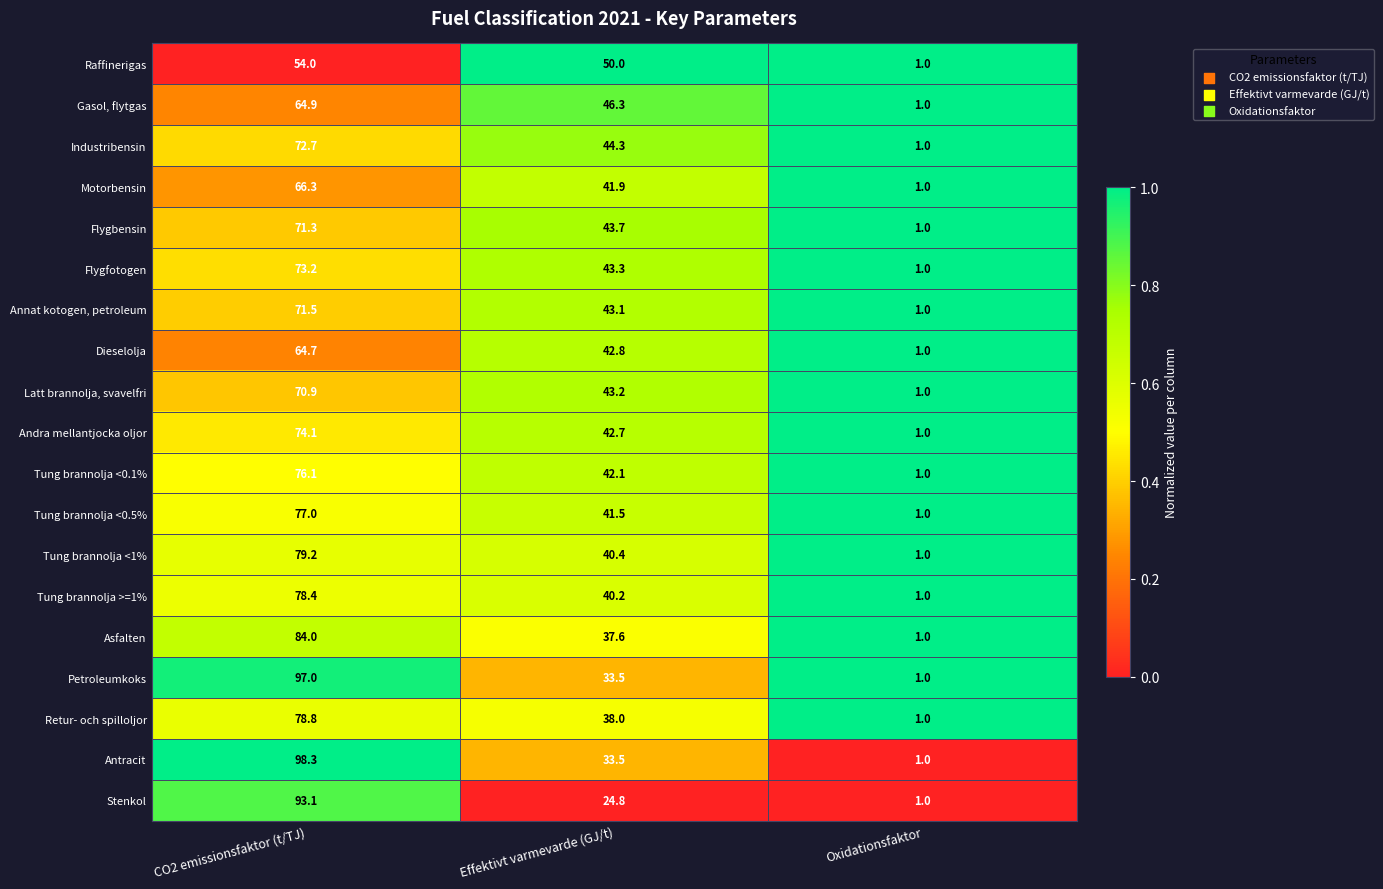

What is the sum of the Raffinerigas values at CO2 emissionsfaktor (t/TJ) and Effektivt varmevarde (GJ/t)?

104.0